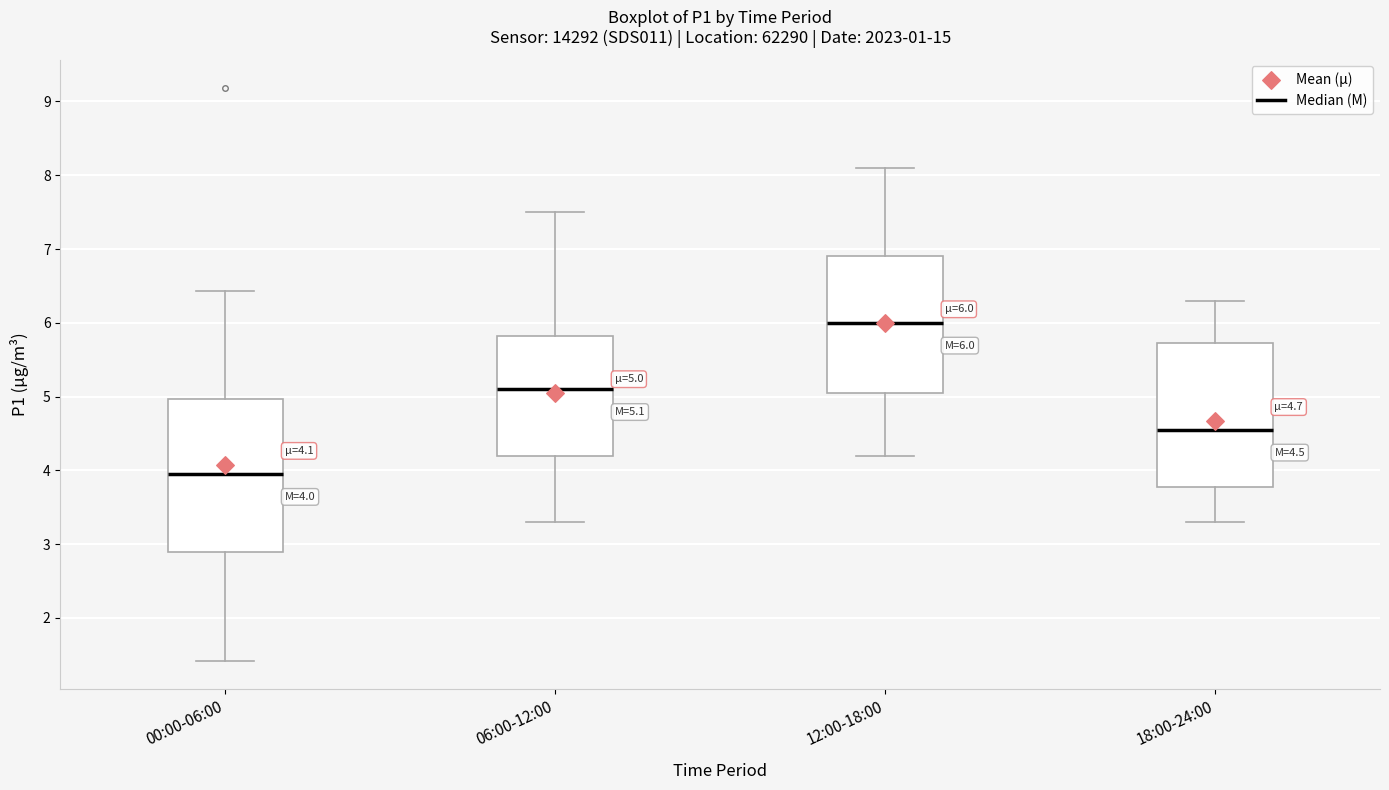

Comparing the boxes themselves (not the whiskers), which one is the tallest?

00:00-06:00